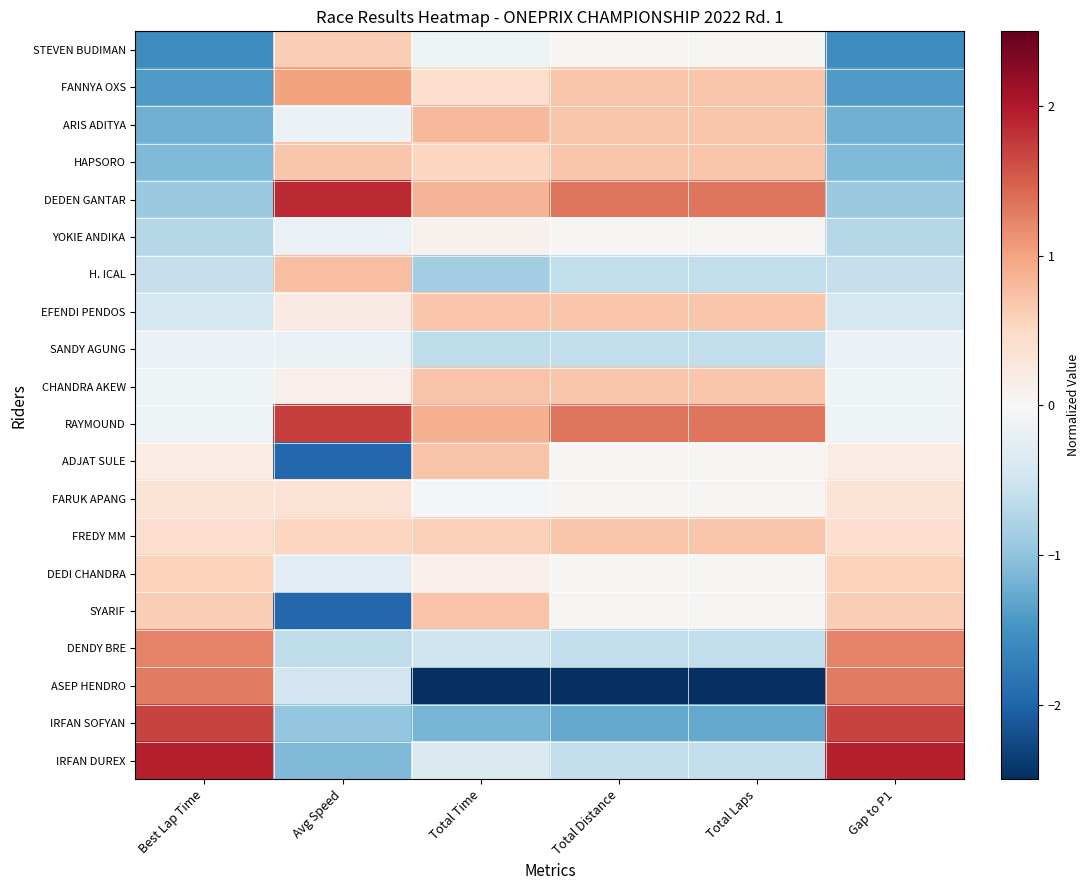

Between Total Laps and Best Lap Time, which is larger?

Total Laps